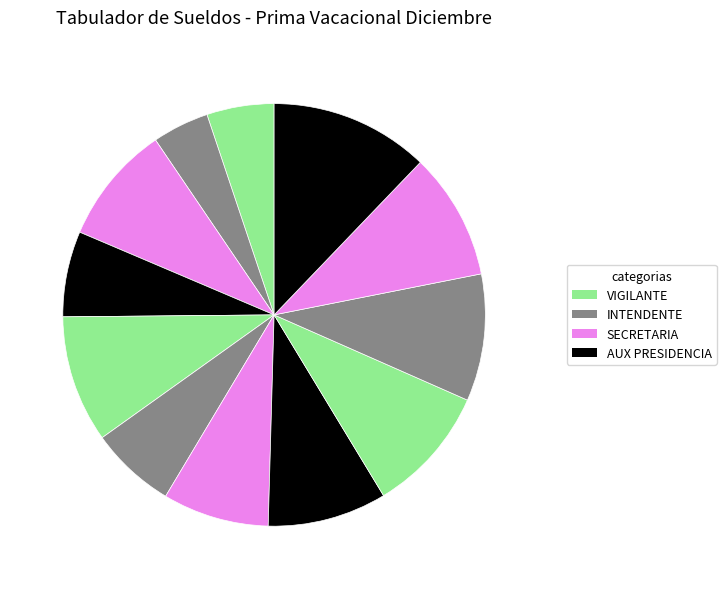

How many segments does this pie chart have?

12